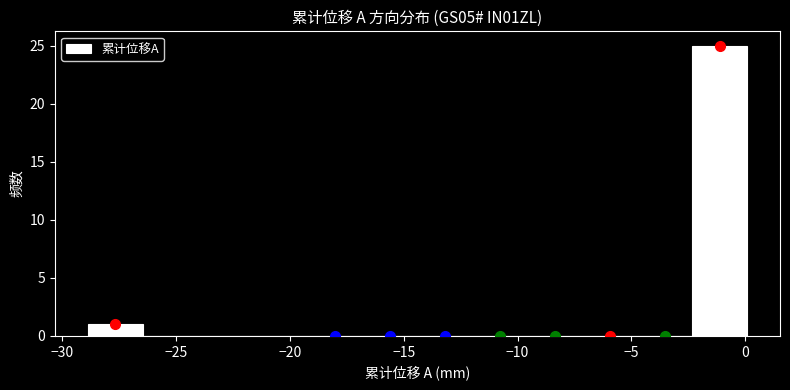

How tall is the bar that spans -29.0 to -26.5 on the x-axis? Neither the bar edges nor the heights are printed on the chart, so give them approximately, as read against the axes.

1